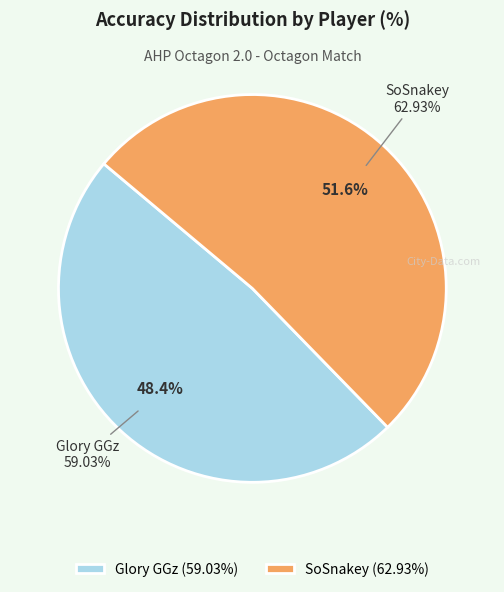

Is there any slice that represents more than half of the pie?

Yes